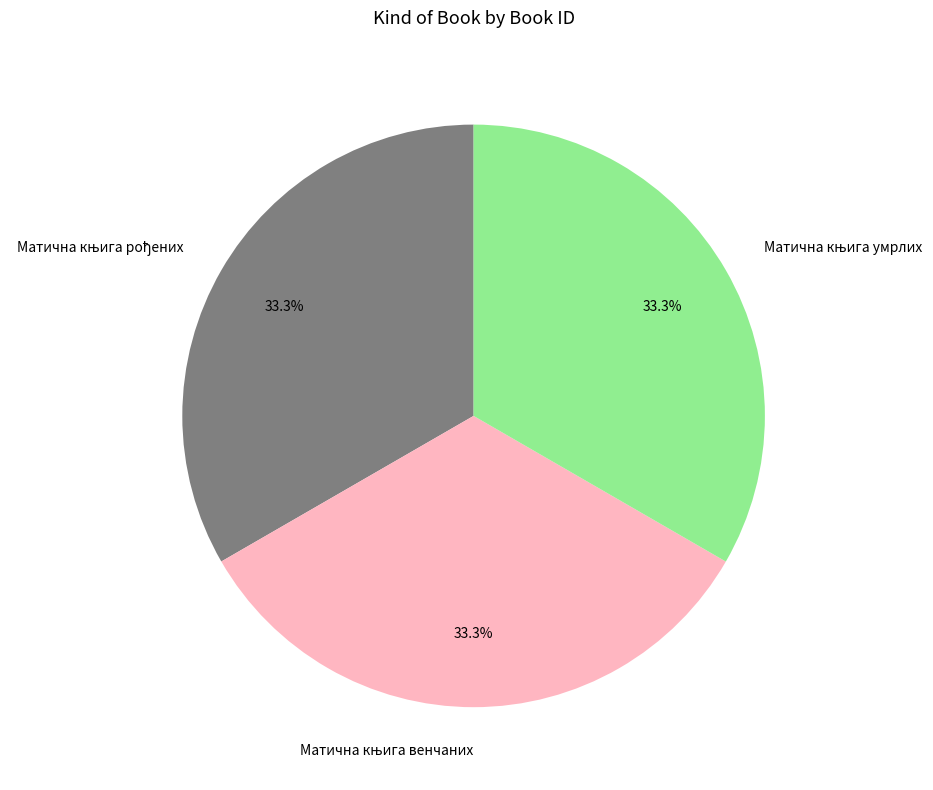

Does any single category account for the majority?

No